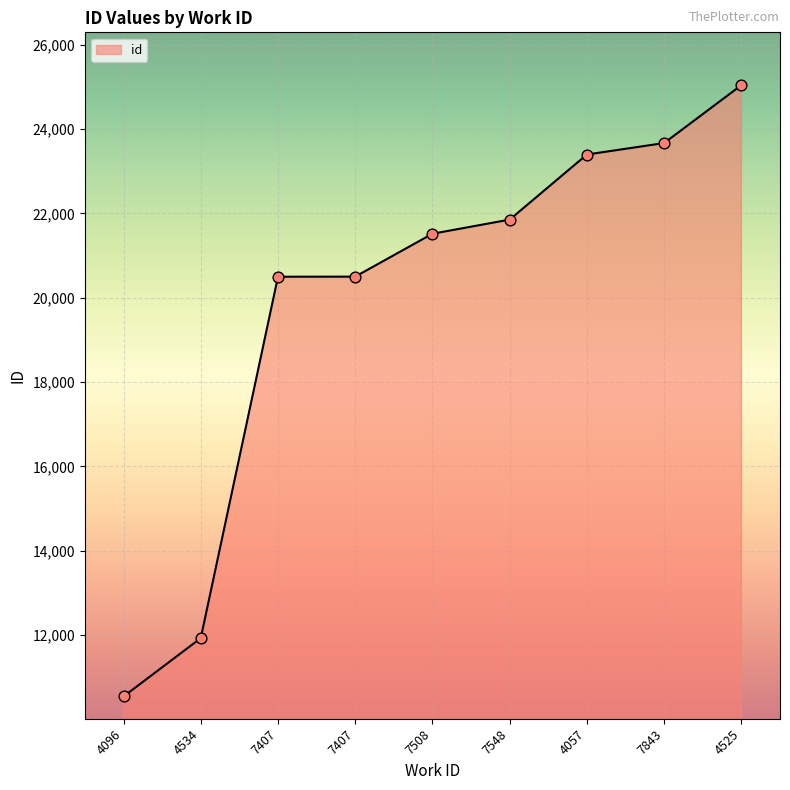

Approximately how many times larger is the value at 7843 compared to 4525?

0.9